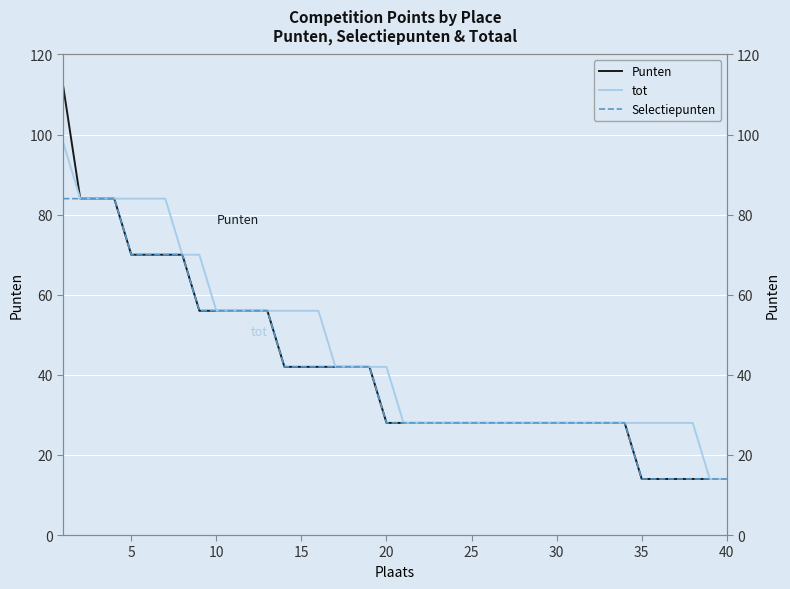

True or false: Punten and tot cross at least once.

False